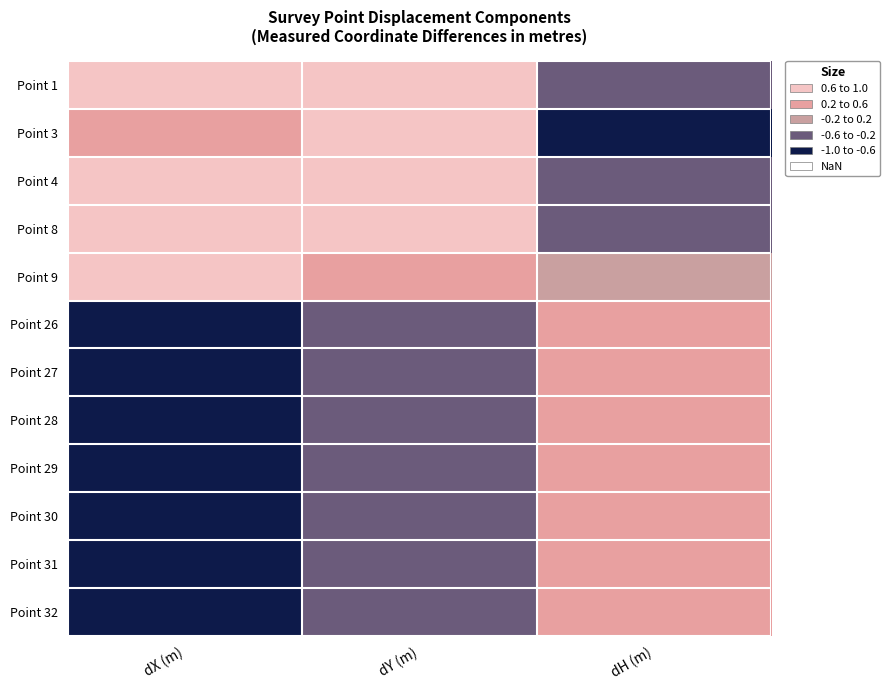

Between dX (m) and dH (m), which is larger?

dX (m)